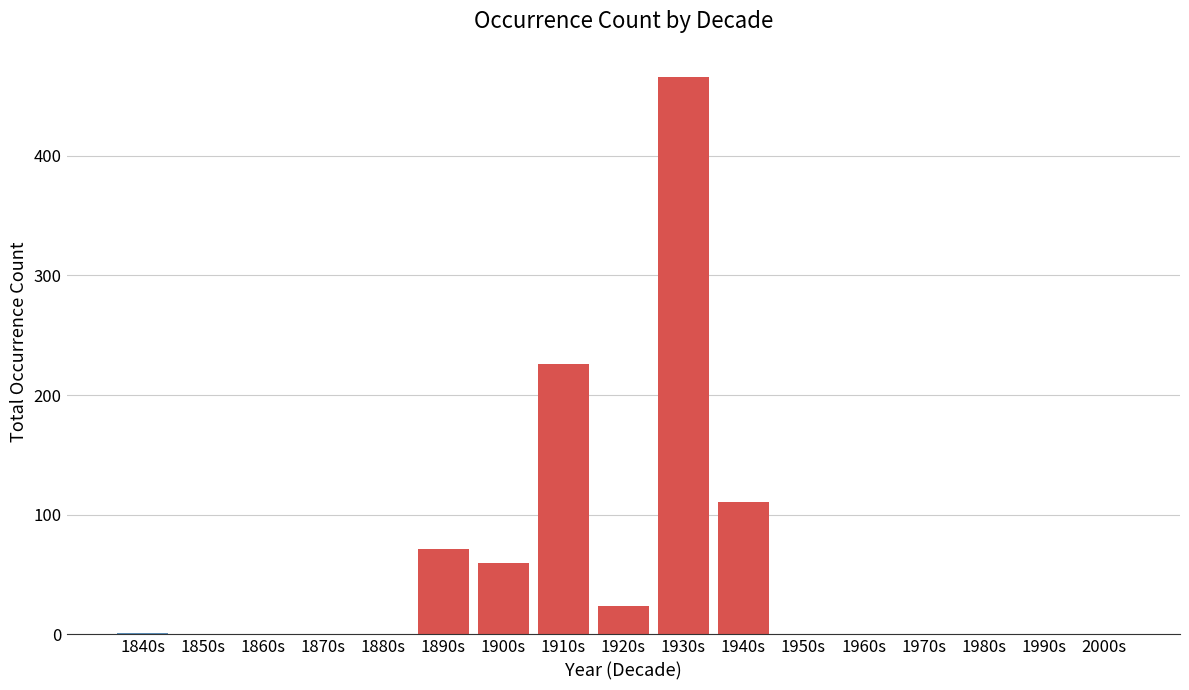

What is the sum of all values?

959